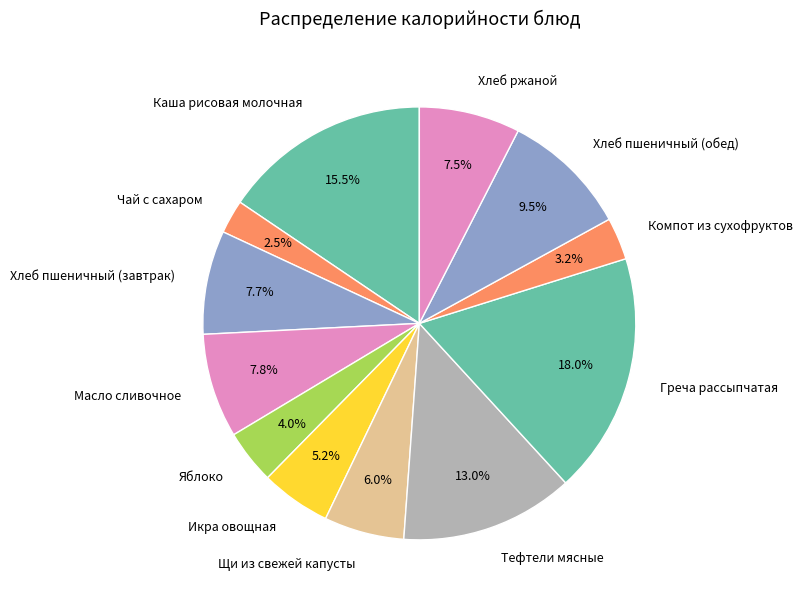

Which slice is the largest?

Греча рассыпчатая